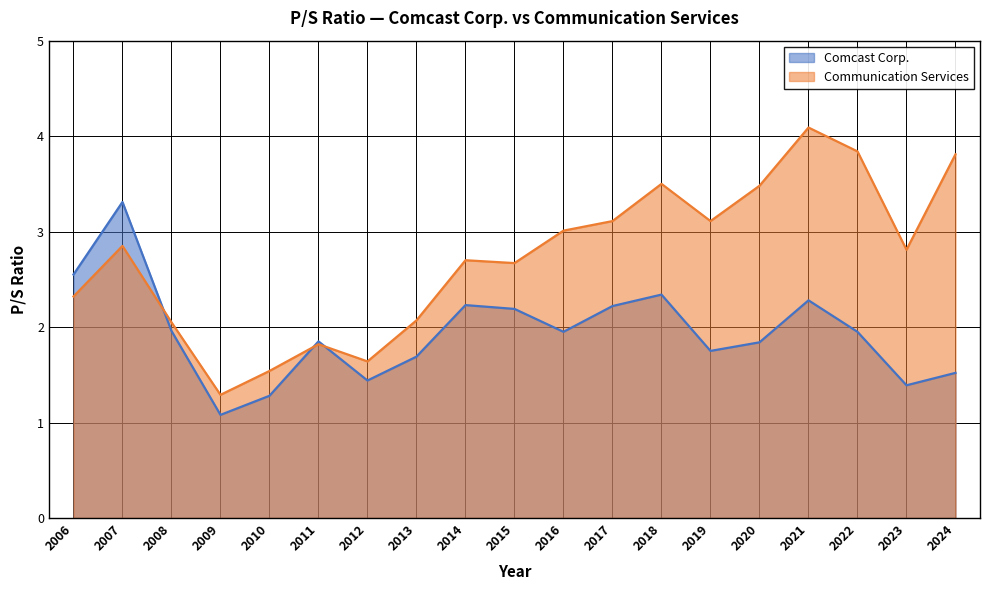

Reading right to left, extract all data points from this chart.

Comcast Corp.: 1.5	1.4	1.9	2.3	1.8	1.8	2.3	2.2	1.9	2.2	2.2	1.7	1.4	1.9	1.3	1.1	2.0	3.3	2.5
Communication Services: 3.8	2.8	3.8	4.1	3.5	3.1	3.5	3.1	3.0	2.7	2.7	2.1	1.6	1.8	1.5	1.3	2.0	2.9	2.3